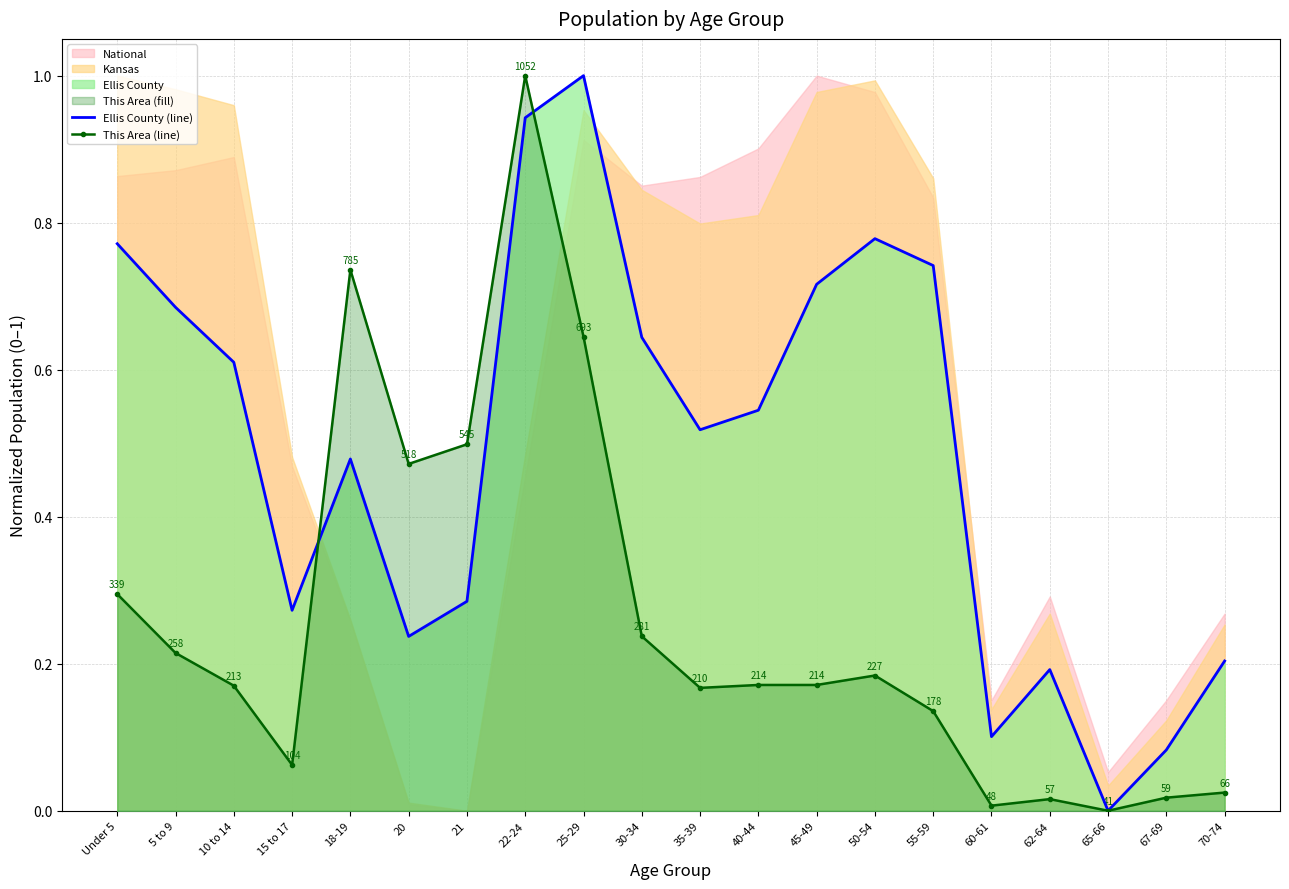

What is the label of the 6th point from the left?

20